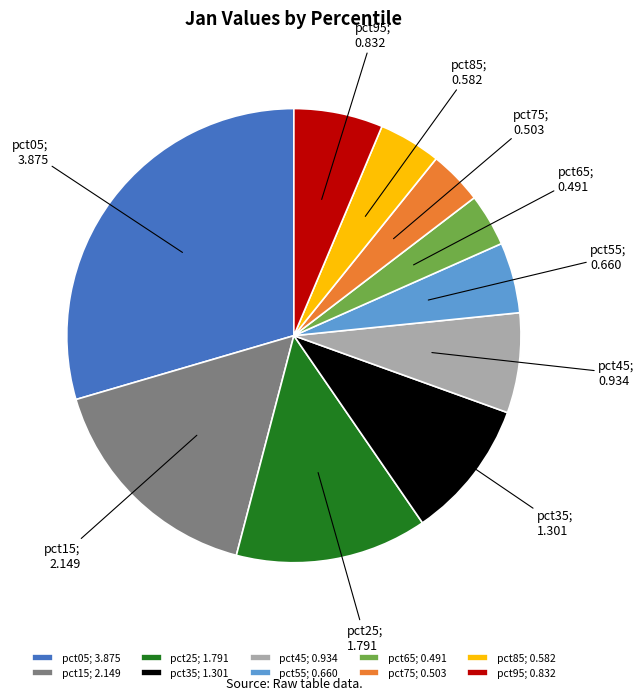

True or false: pct15; 2.149 accounts for 16% of the total.

True